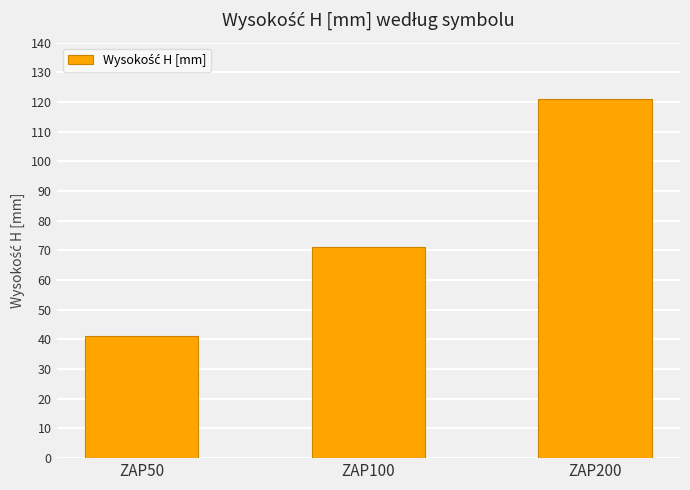

Reading left to right, transcribe all the data shown in this chart.

ZAP50=41	ZAP100=71	ZAP200=121